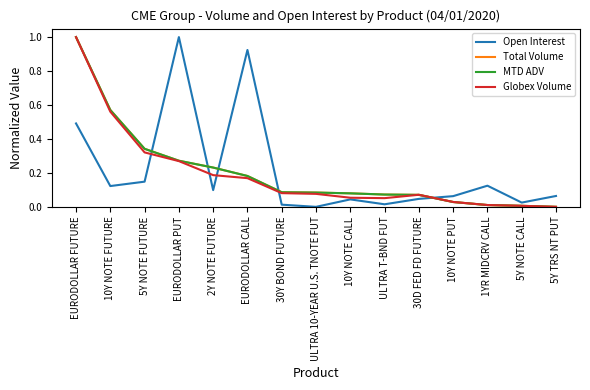

What is the total value across all series at 5Y NOTE FUTURE?

1.2